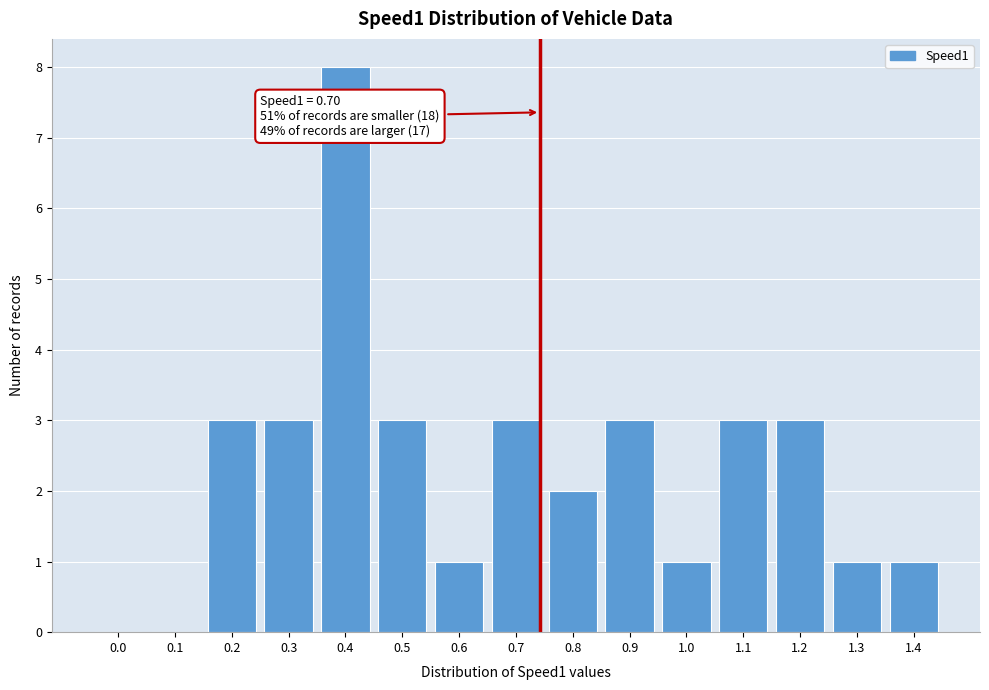

Reading left to right, extract all data points from this chart.

0.0=0	0.1=0	0.2=3	0.3=3	0.4=8	0.5=3	0.6=1	0.7=3	0.8=2	0.9=3	1.0=1	1.1=3	1.2=3	1.3=1	1.4=1